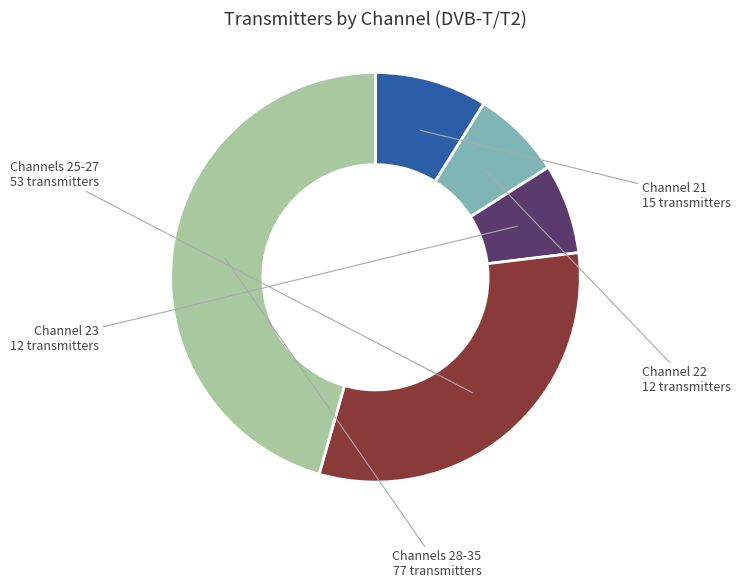

Is there any slice that represents more than half of the pie?

No